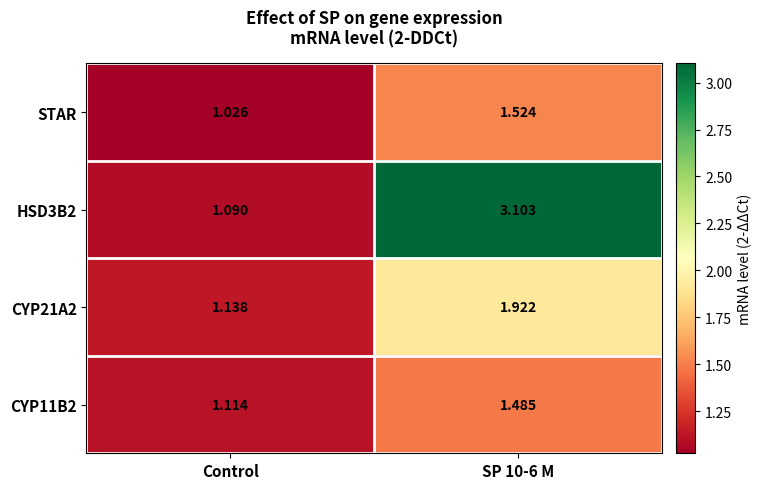

Which category has the highest value across all series?

SP 10-6 M